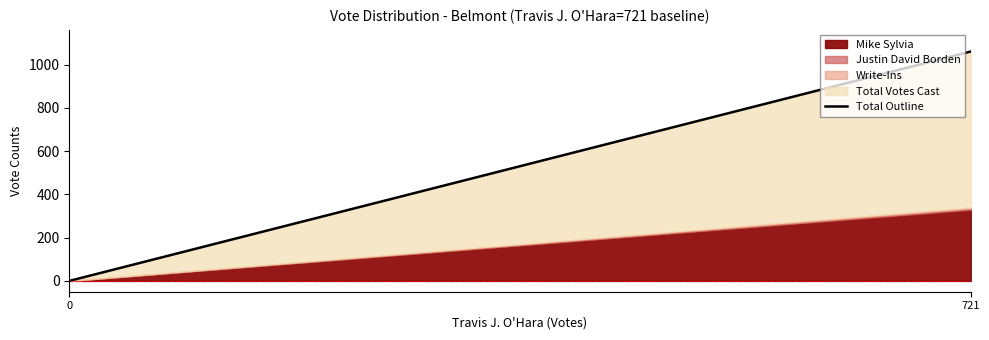

How many lines are shown in the chart?

4